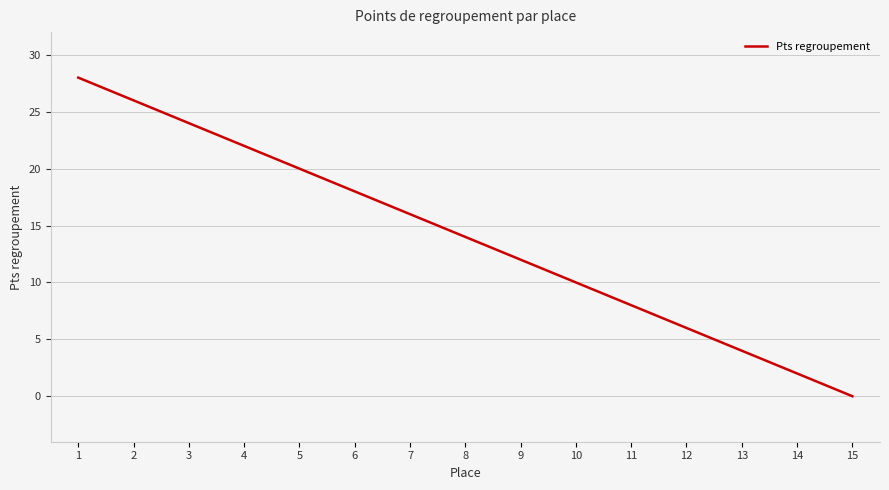

Is it true that the value at 9 is 5?

False